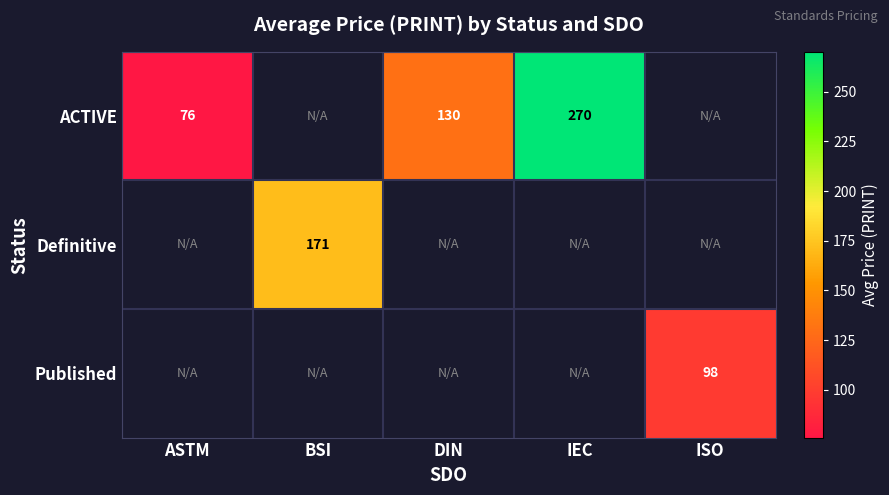

The ACTIVE series shows 30 at ASTM. True or false?

False